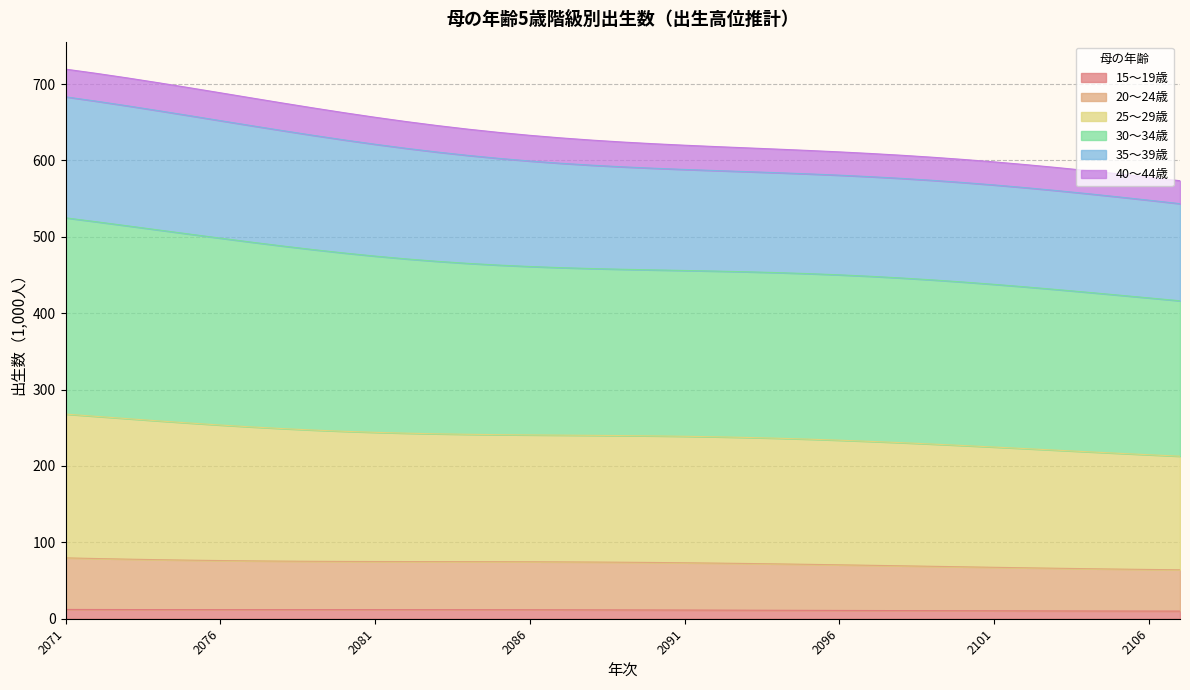

What are all the series names shown in the legend?

15～19歳, 20～24歳, 25～29歳, 30～34歳, 35～39歳, 40～44歳